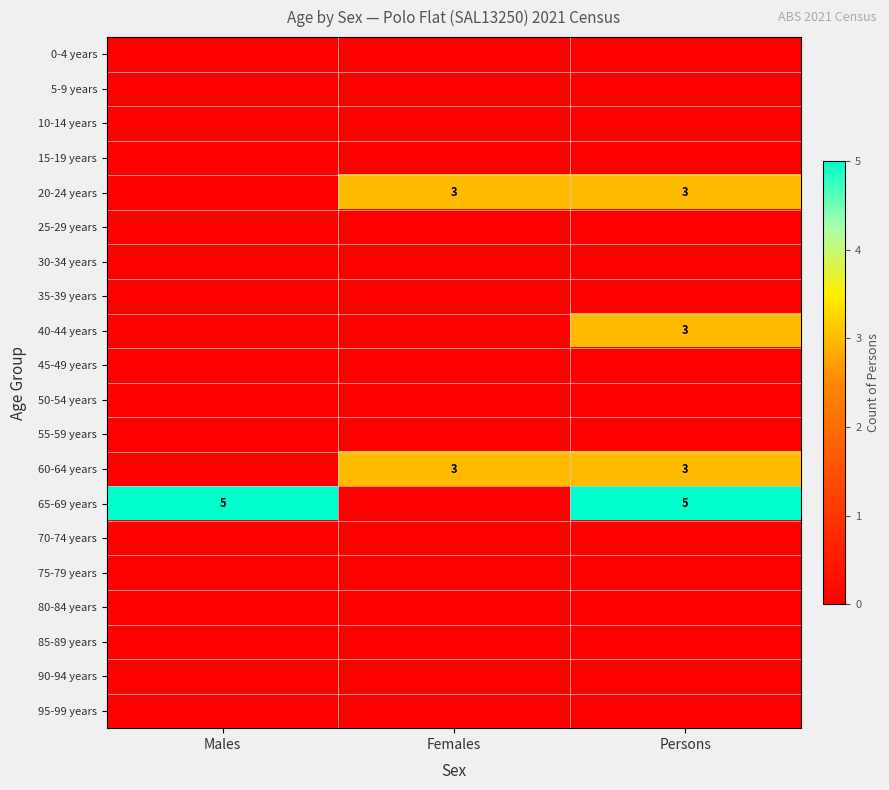

Is it true that 65-69 years equals -3 at Females?

False